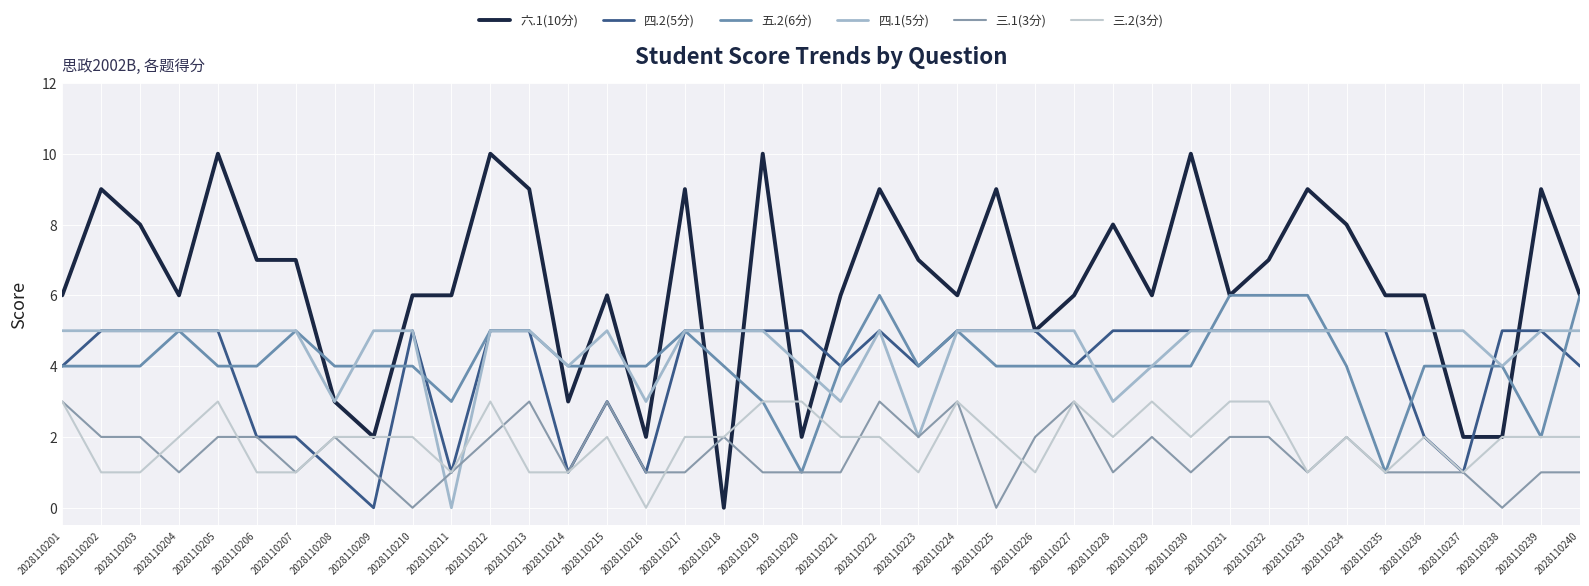

Rank the categories by 三.1(3分) value from highest to lowest.

2028110201, 2028110213, 2028110215, 2028110222, 2028110224, 2028110227, 2028110202, 2028110203, 2028110205, 2028110206, 2028110208, 2028110212, 2028110218, 2028110223, 2028110226, 2028110229, 2028110231, 2028110232, 2028110234, 2028110204, 2028110207, 2028110209, 2028110211, 2028110214, 2028110216, 2028110217, 2028110219, 2028110220, 2028110221, 2028110228, 2028110230, 2028110233, 2028110235, 2028110236, 2028110237, 2028110239, 2028110240, 2028110210, 2028110225, 2028110238